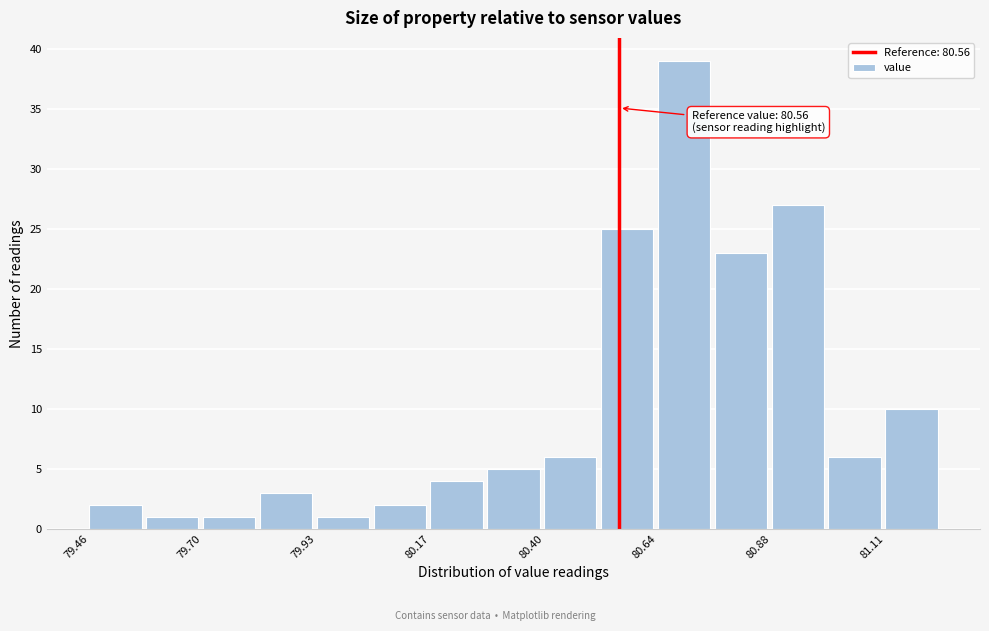

Around what value on the x-axis is the tallest bar? Give the approximate position of its centre, as read against the axis.

80.70